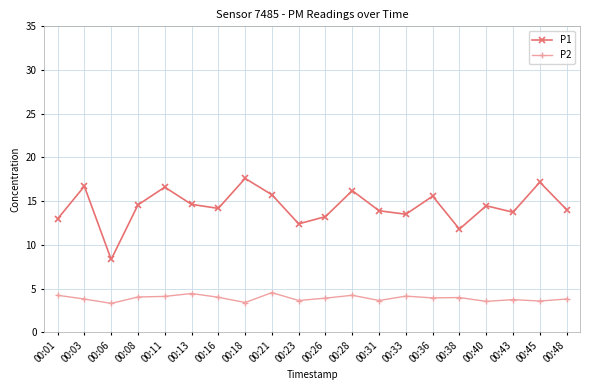

The value of P1 at 00:01 is 23.1. True or false?

False